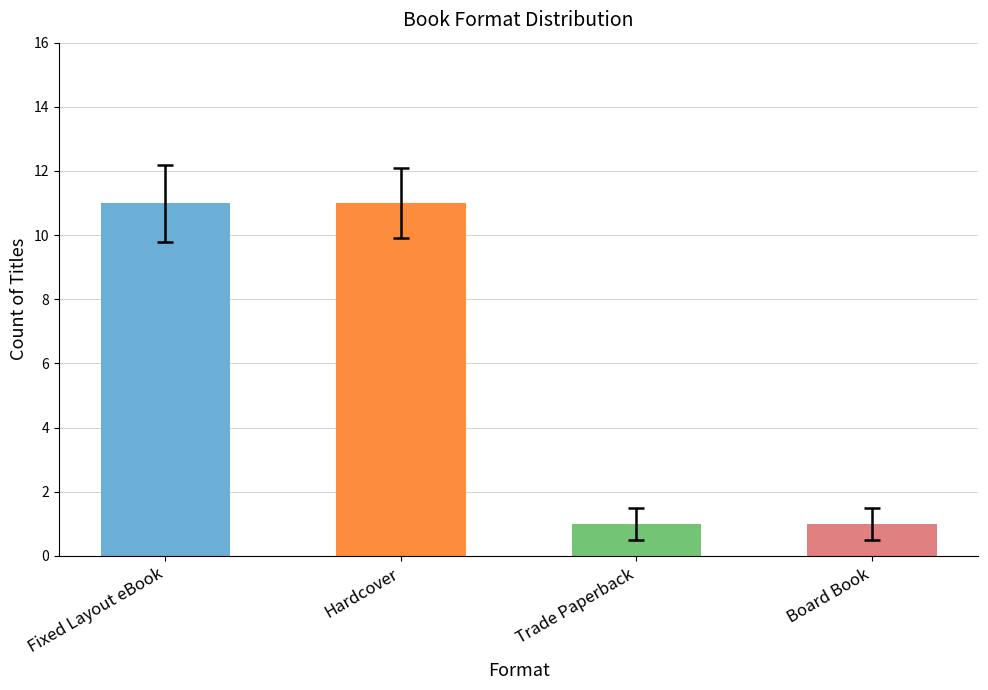

What is the label of the 1st bar from the right?

Board Book